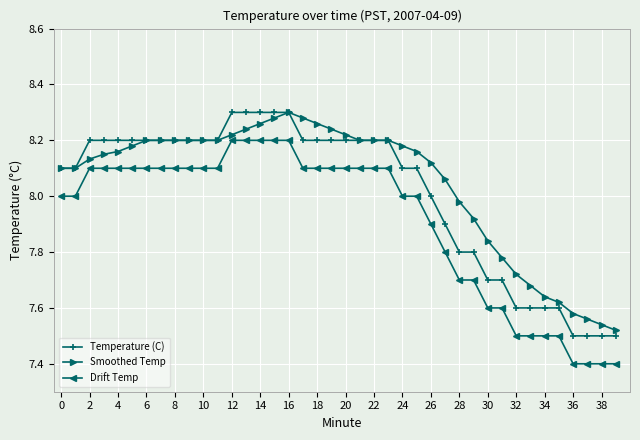

True or false: Drift Temp and Smoothed Temp intersect in this chart.

False